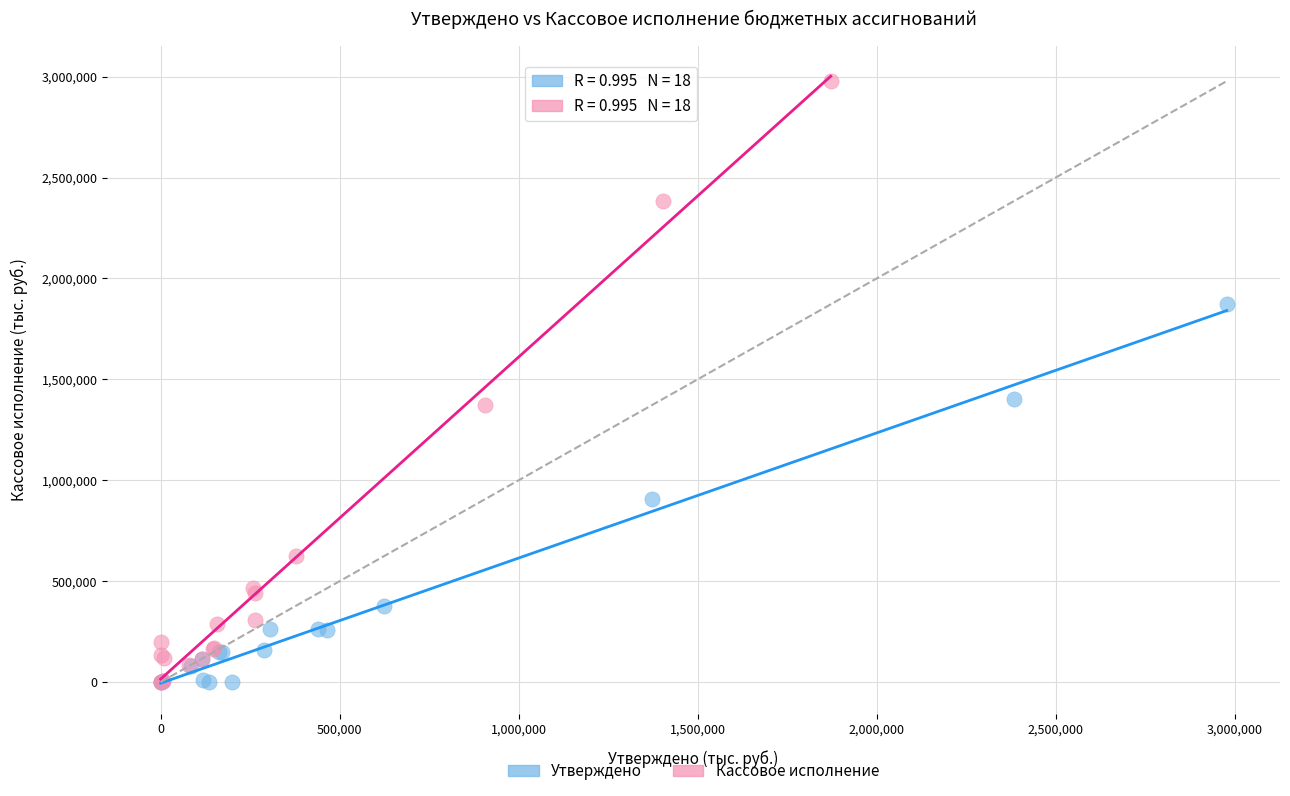

What are all the series names shown in the legend?

Утверждено, Кассовое исполнение